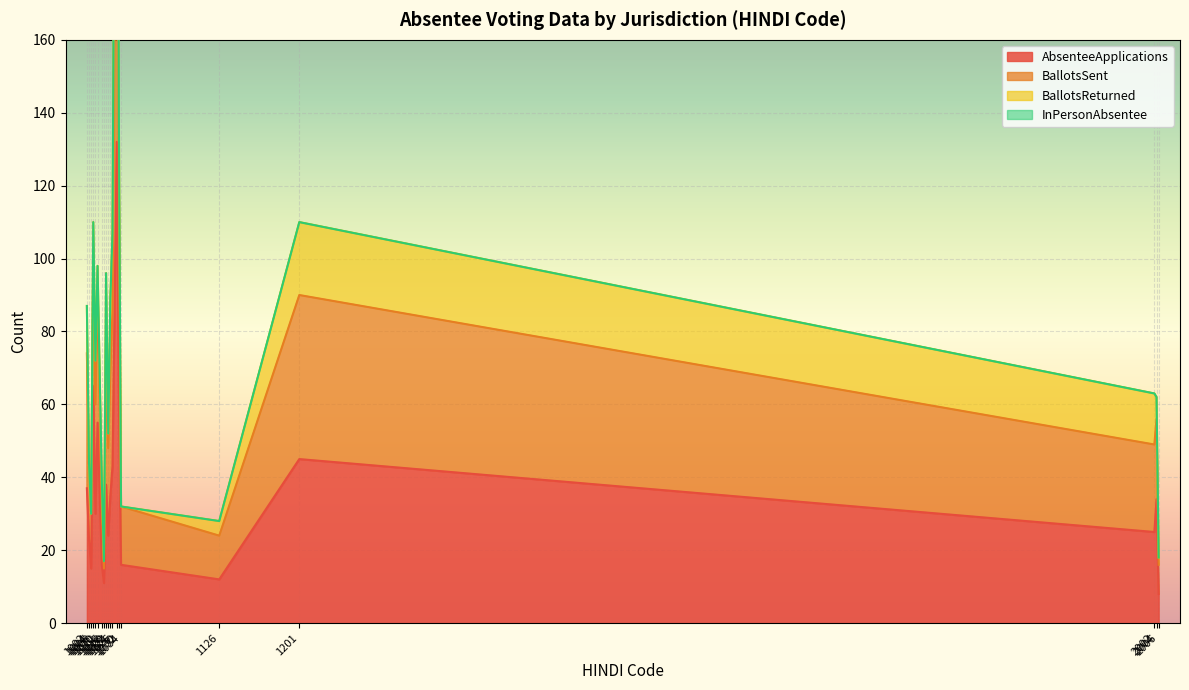

What is the difference between the BallotsSent values at 1126 and 1008?

82